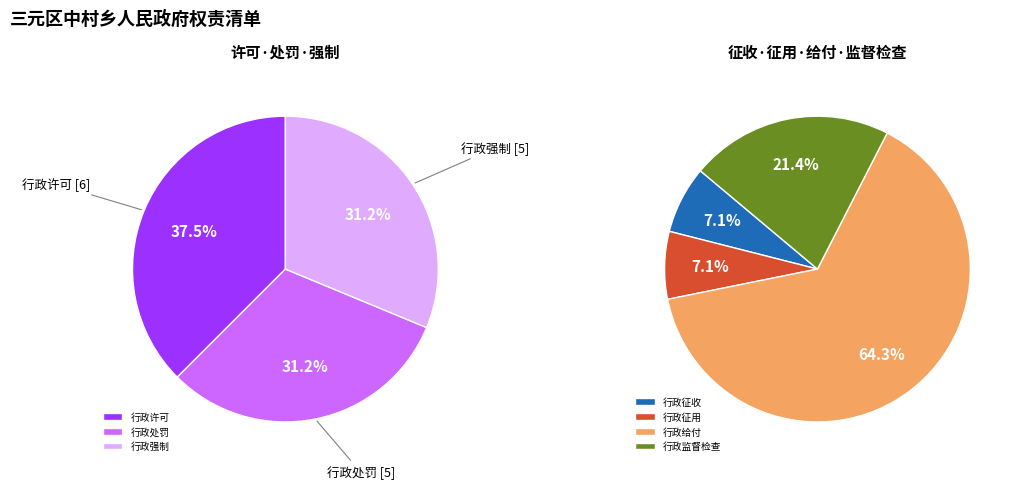

What is the largest slice in the pie chart?

行政给付